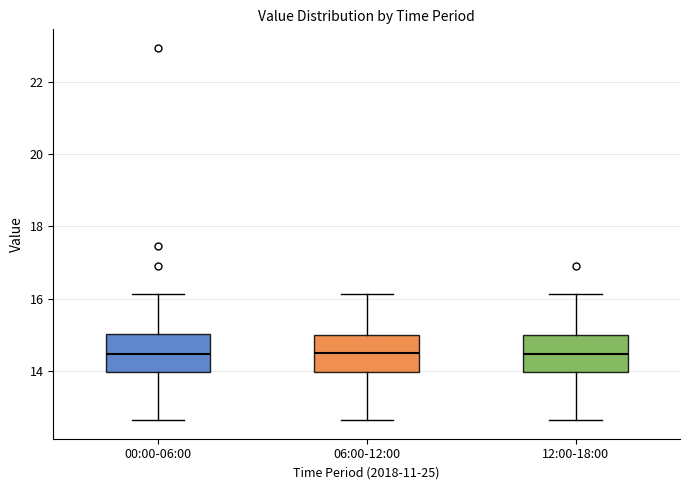

Reading left to right, read every box against the y-axis: the position of its median line, the range the box covers, and the ends of its whiskers. The values are not printed on the chart, so give them approximately, as read against the axis.

00:00-06:00: median 14.4, box 14.0 to 15.0, whiskers 12.6 to 16.2
06:00-12:00: median 14.6, box 14.0 to 15.0, whiskers 12.6 to 16.2
12:00-18:00: median 14.4, box 14.0 to 15.0, whiskers 12.6 to 16.2